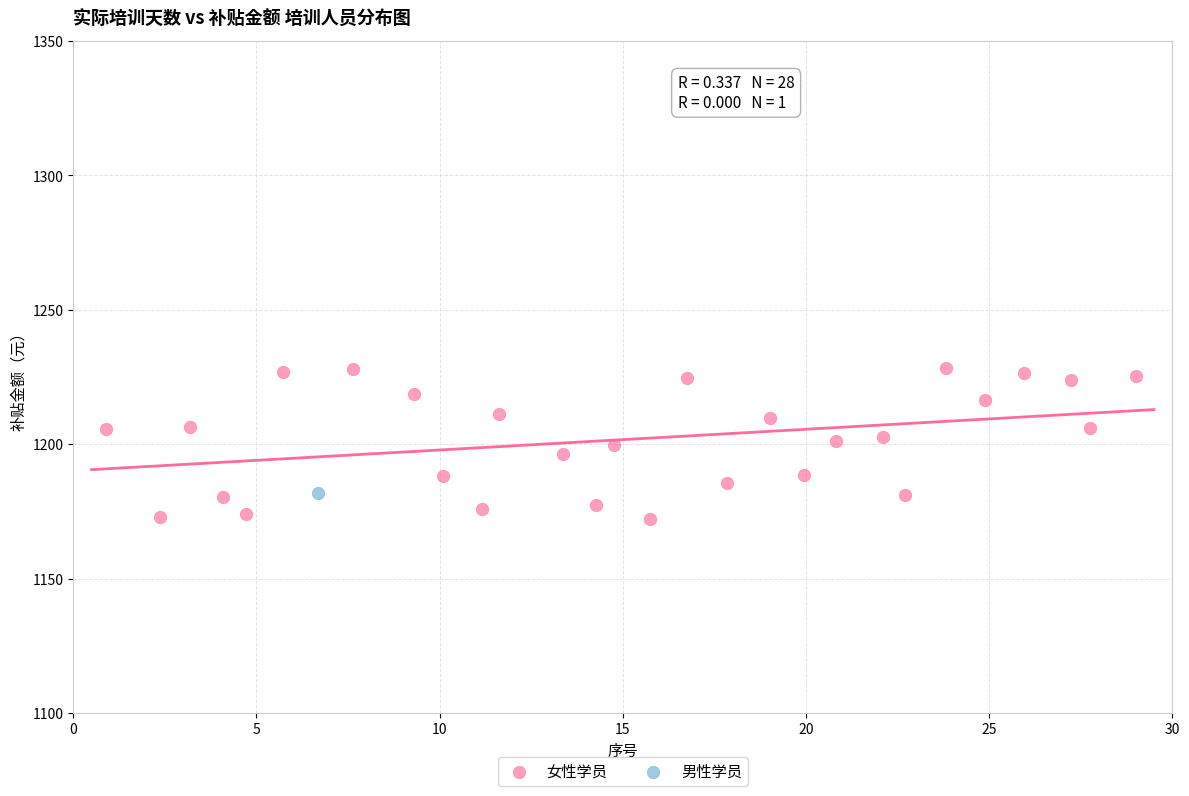

What are all the series names shown in the legend?

女性学员, 男性学员